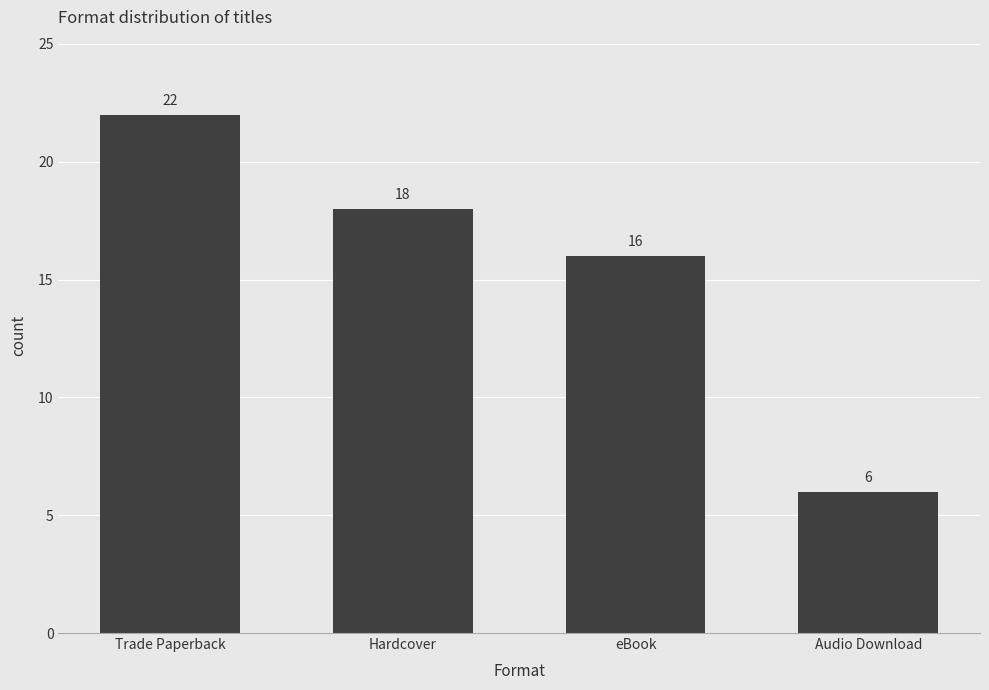

What position from the left is Audio Download?

4